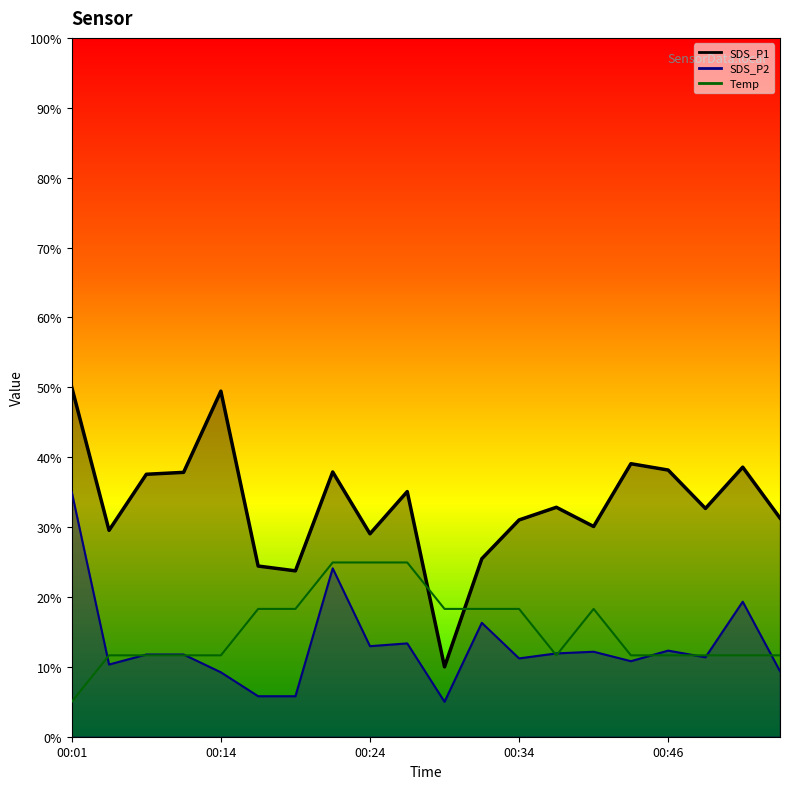

True or false: SDS_P2 has more than 0 points higher than both neighbors.

True